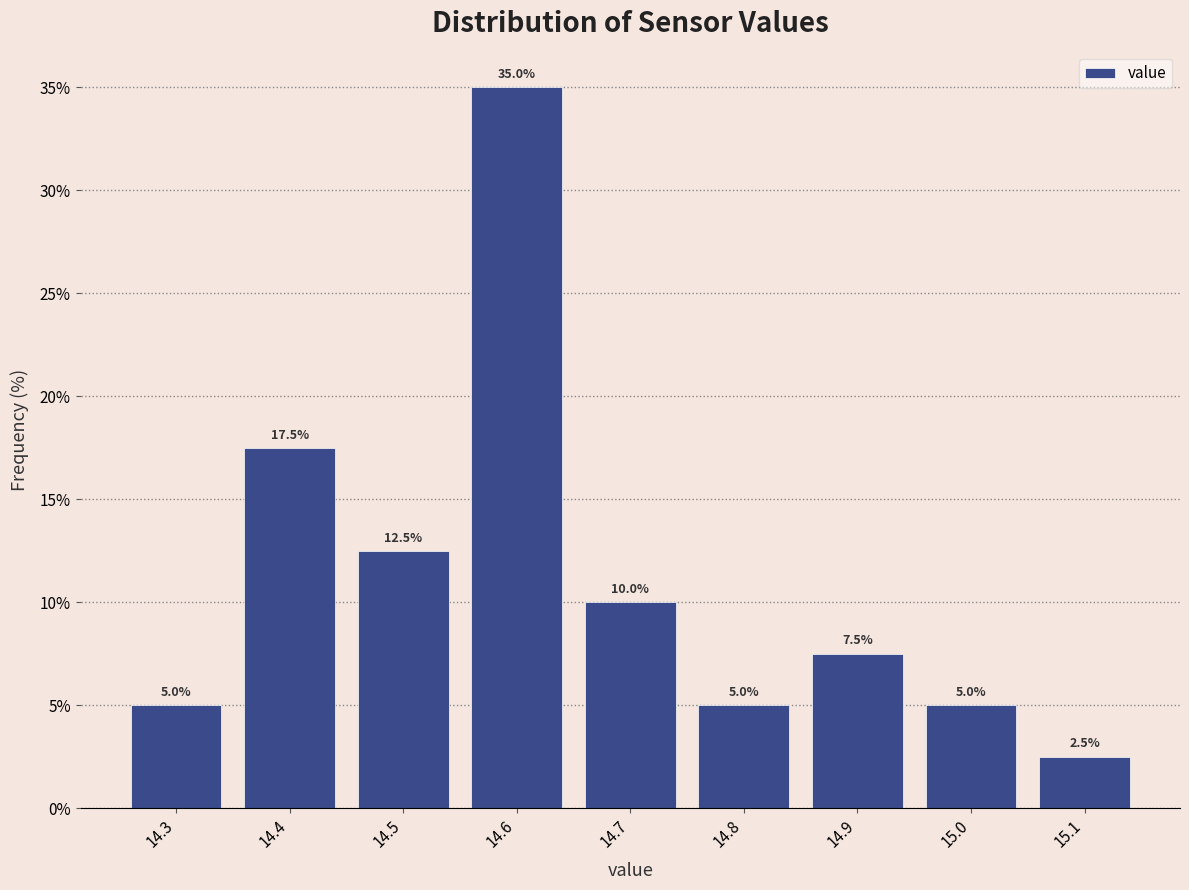

Over which range of the x-axis is the bar tallest?

14.55 to 14.65